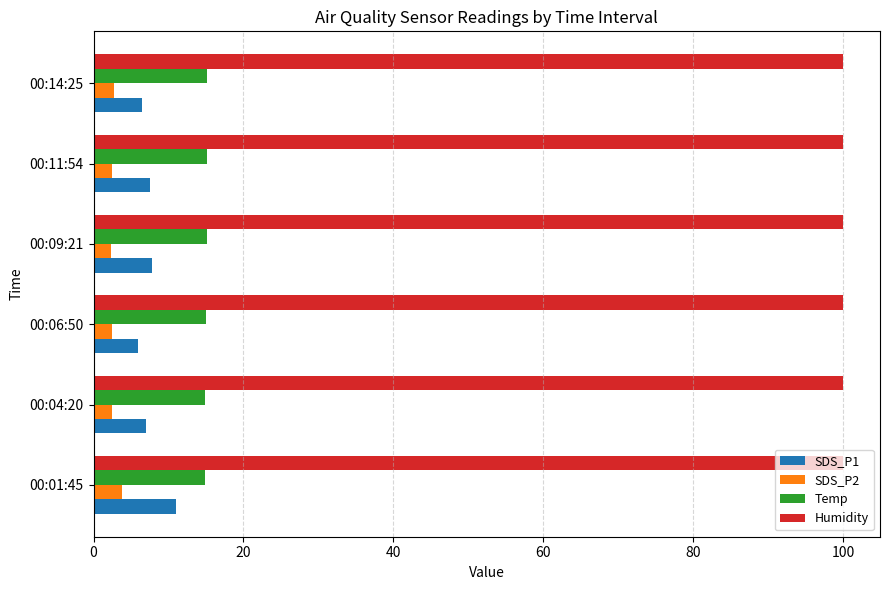

Is it true that SDS_P1 equals 7.0 at 00:04:20?

True